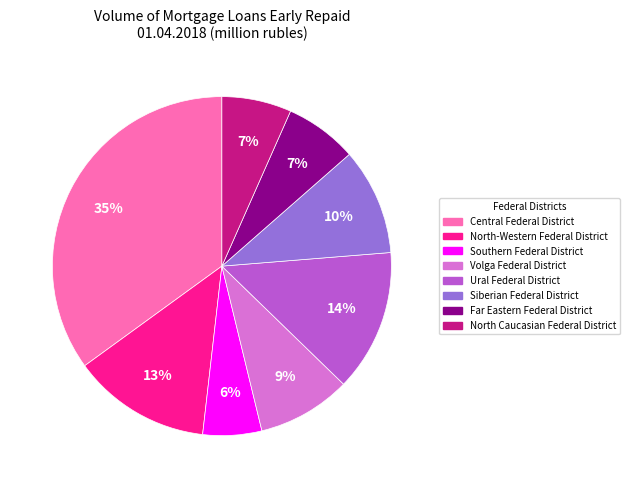

True or false: Ural Federal District accounts for 14% of the total.

True